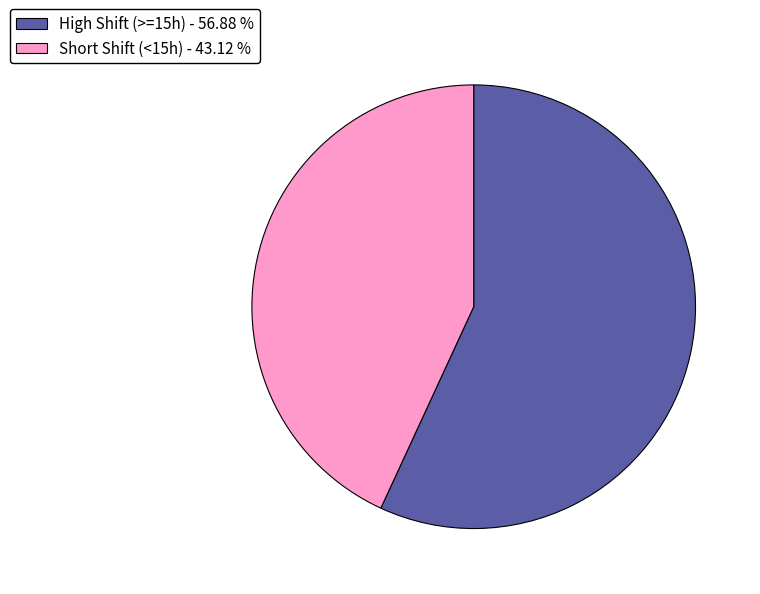

Combined, do High Shift (>=15h) - 56.88 % and Short Shift (<15h) - 43.12 % account for over 50%?

Yes